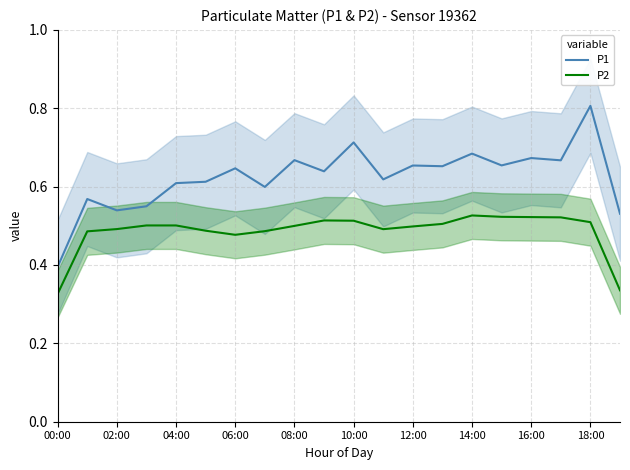

What is the value of the P1 point at the 3rd from the left?

0.5